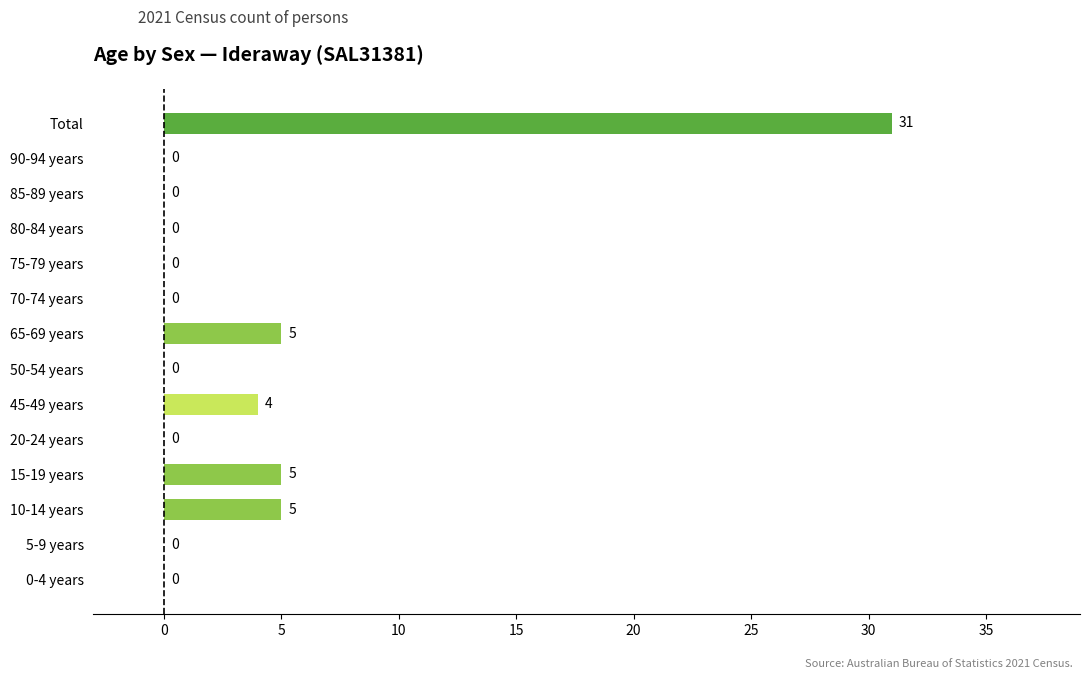

How many data points are above 0?

5